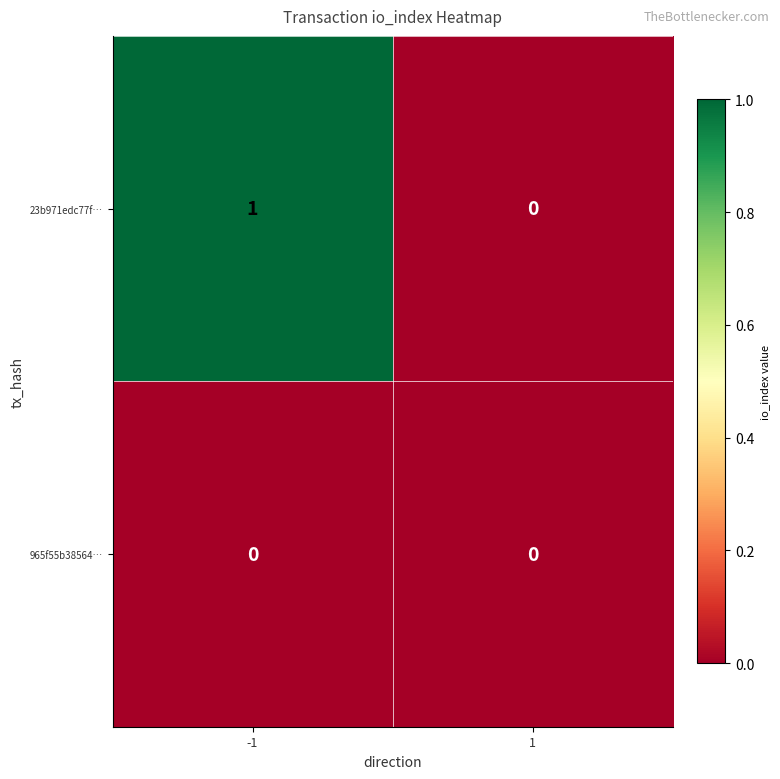

Which series has the largest total across all categories?

23b971edc77f…